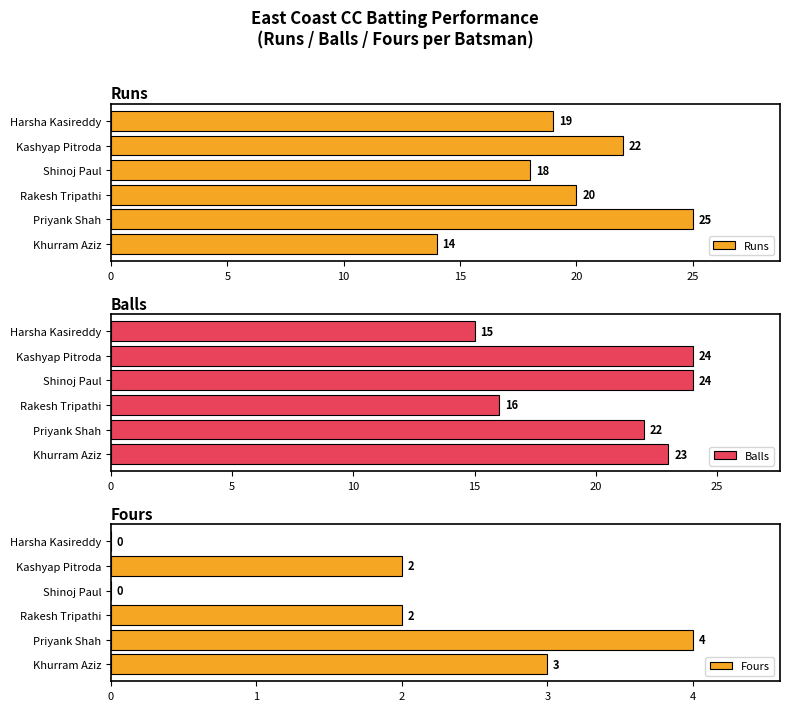

How many bars are there in each group?

3